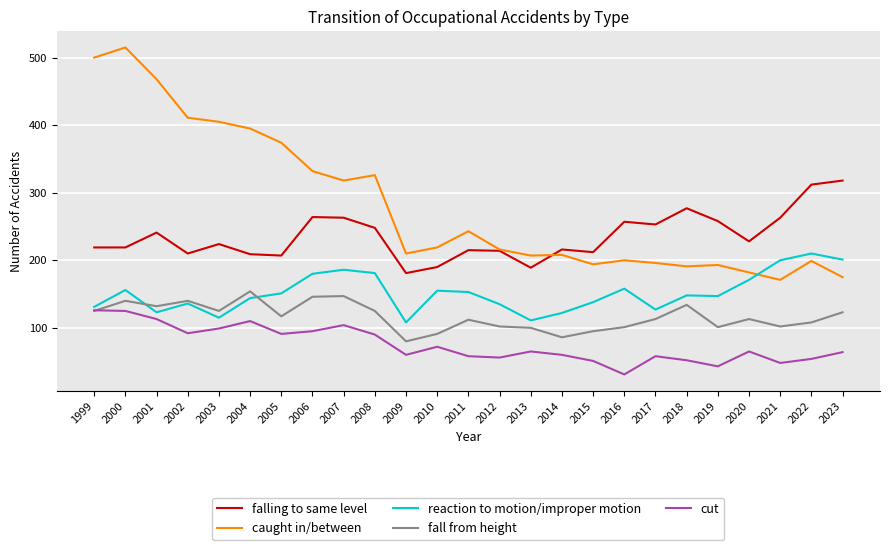

What is the maximum value shown in the chart?

515